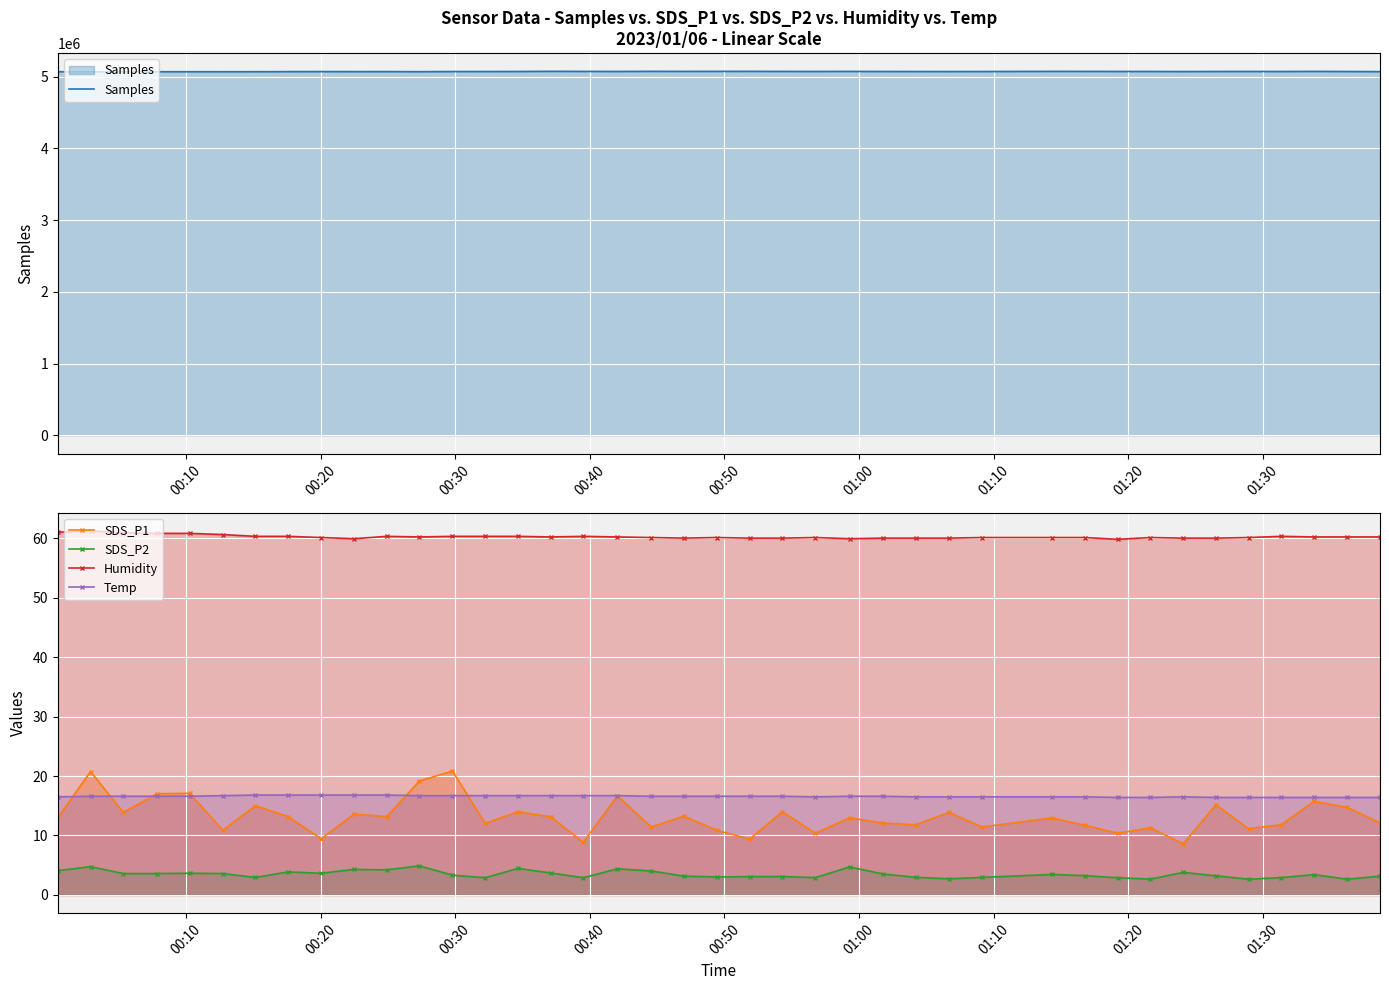

What is the maximum value for Temp?

16.8